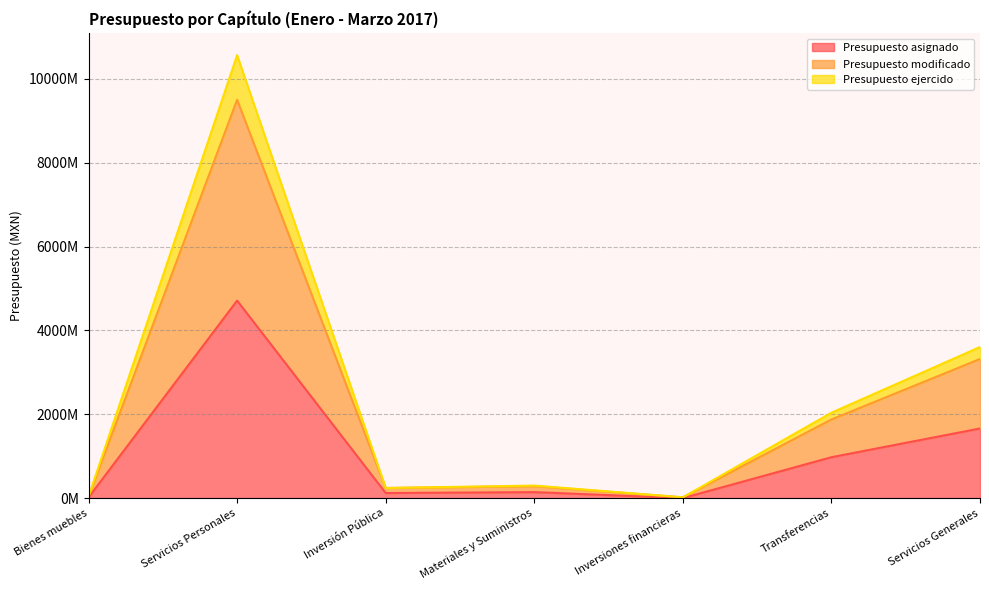

List the labels in order of Presupuesto ejercido value, largest first.

Servicios Personales, Servicios Generales, Transferencias, Materiales y Suministros, Inversión Pública, Bienes muebles, Inversiones financieras